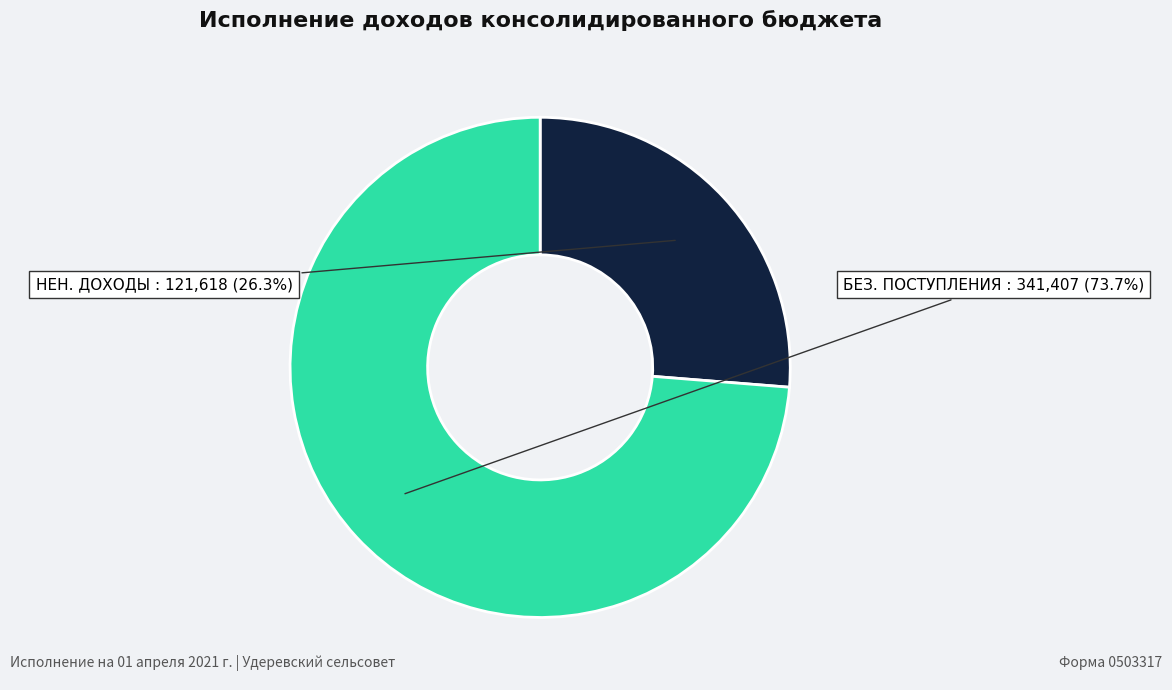

How many segments does this pie chart have?

2